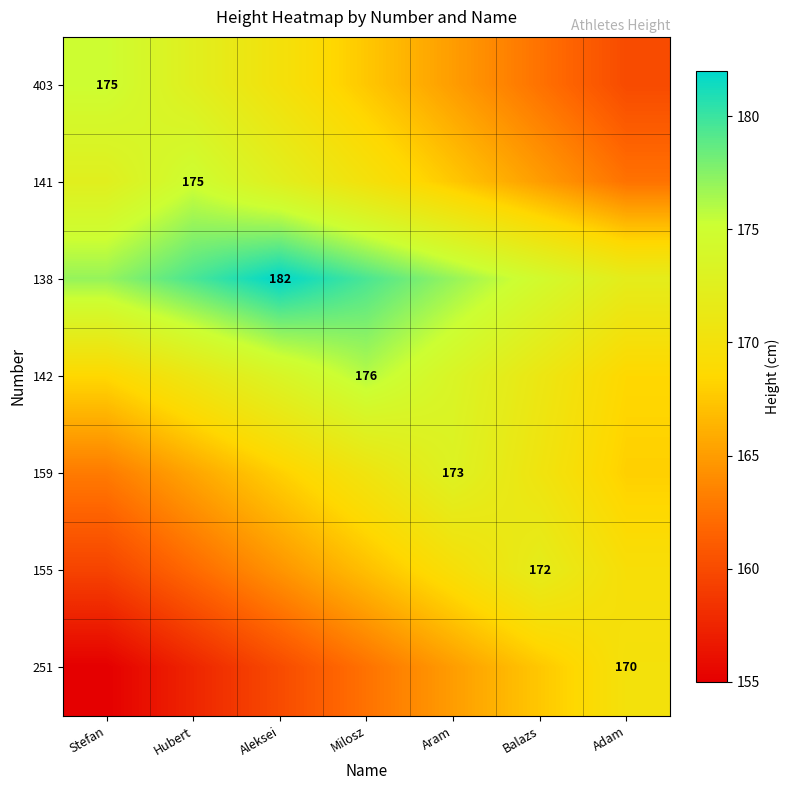

True or false: 138 has a value of 105.1 at Aleksei.

False